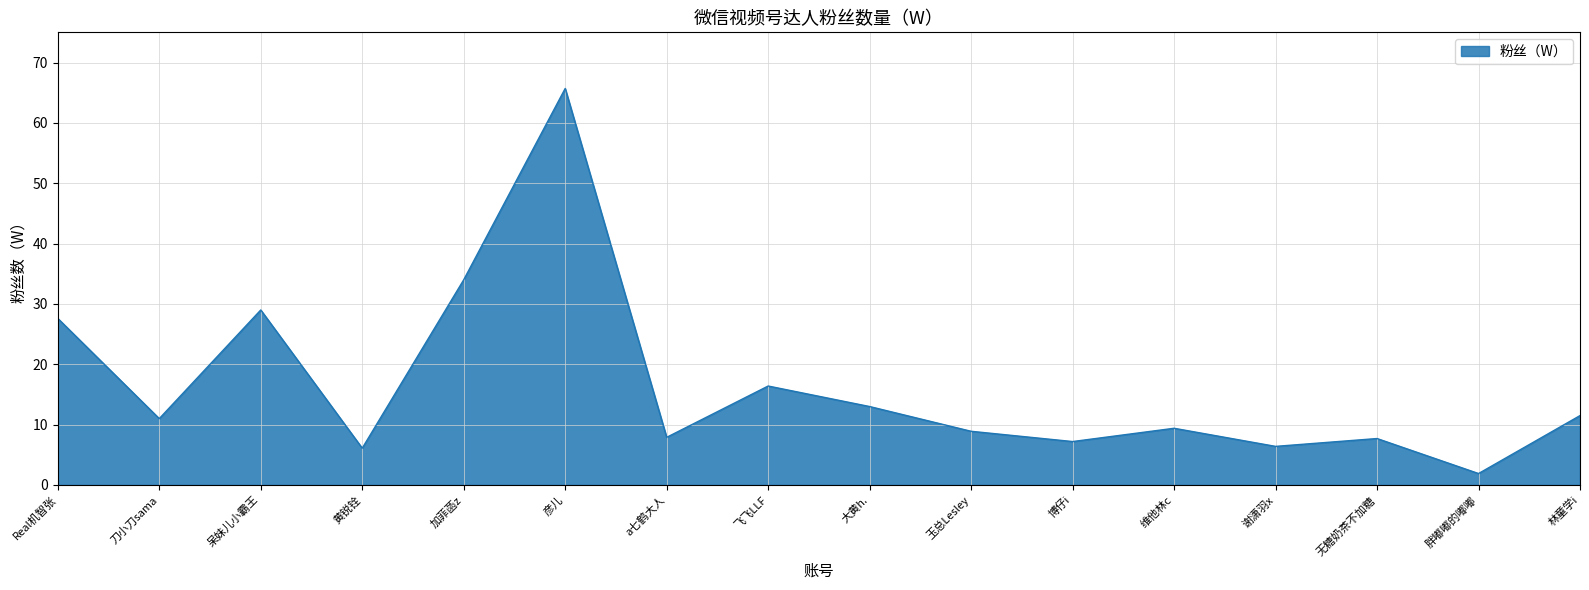

What is the difference between the values at 加菲菡z and 谢潇羽x?

27.6